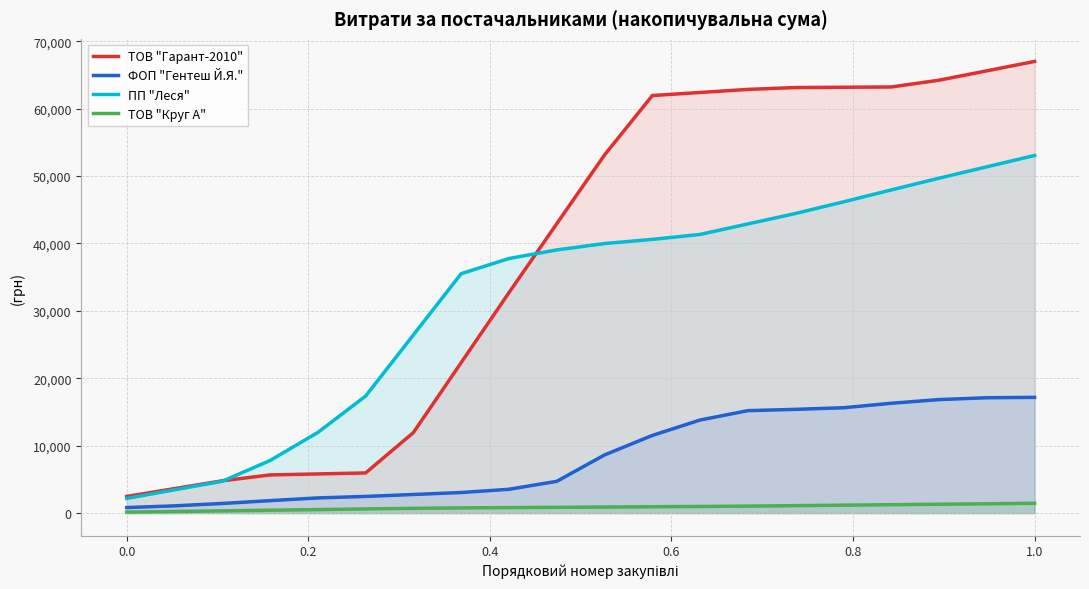

What is the sum of all ФОП "Гентеш Й.Я." values?

171638.1